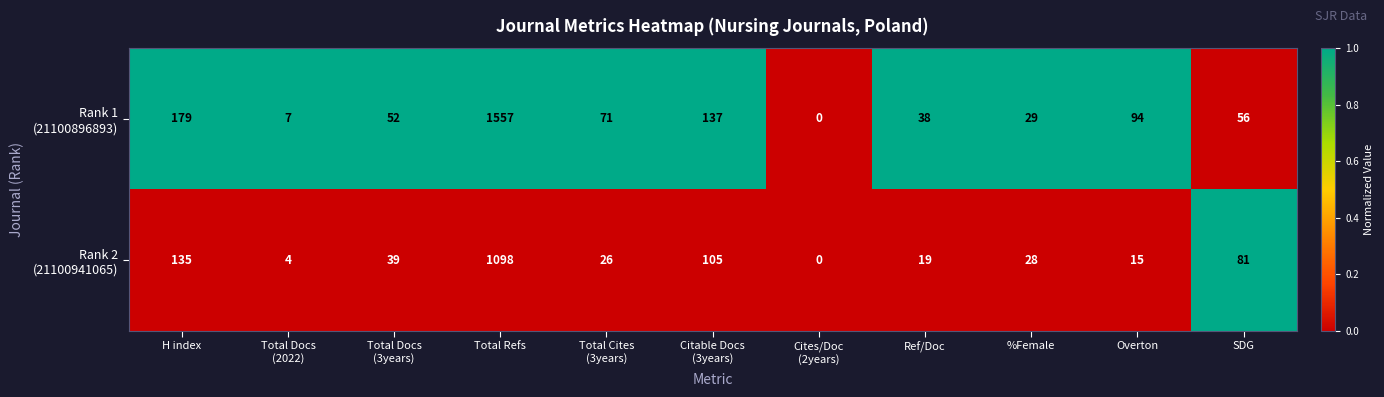

What is the total value across all series at Overton?

109